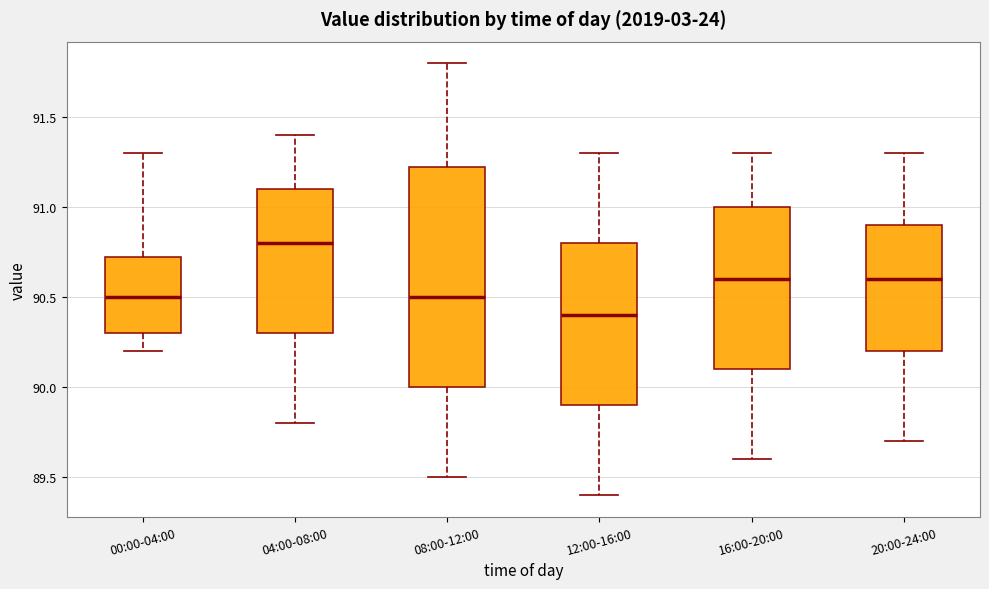

Which box's median line is the highest?

04:00-08:00